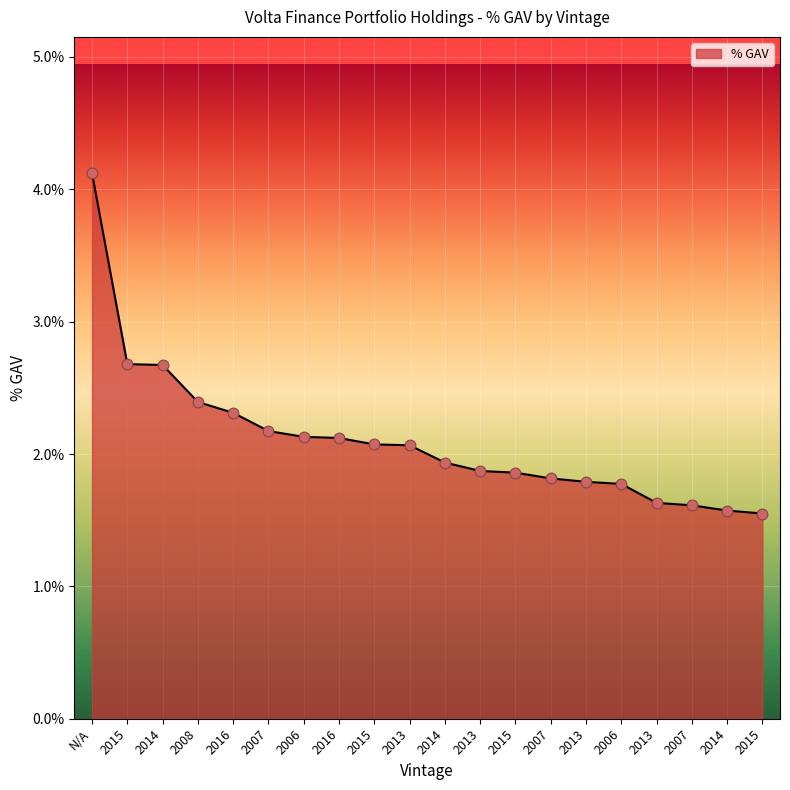

Between 2013 and 2015, which is larger?

2013